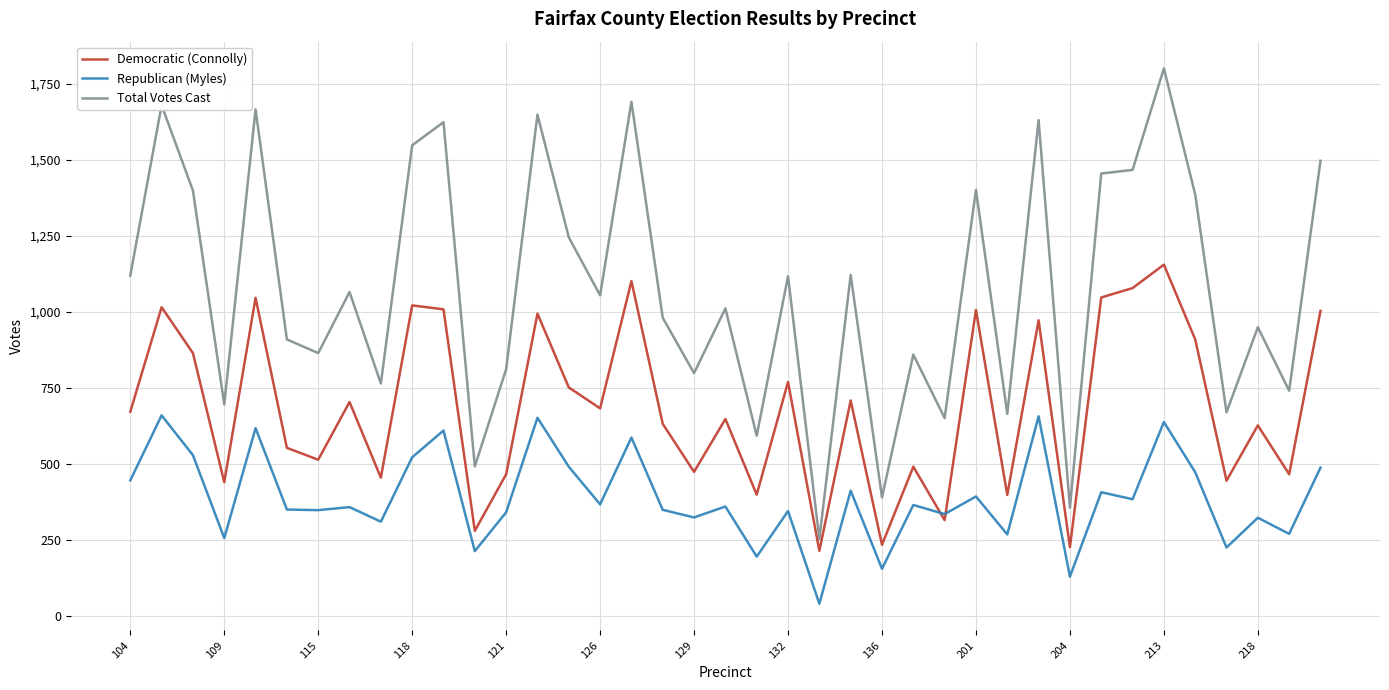

List the series in order of their peak value, lowest first.

Republican (Myles), Democratic (Connolly), Total Votes Cast